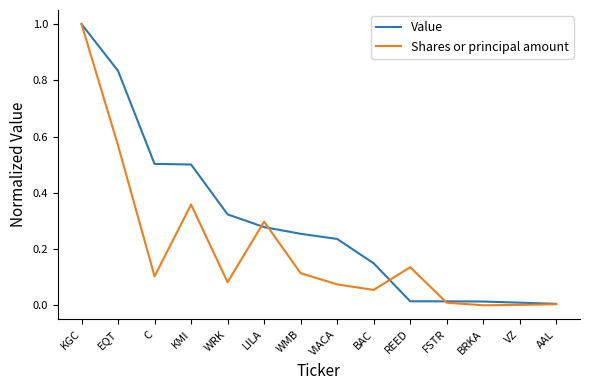

What are all the series names shown in the legend?

Value, Shares or principal amount